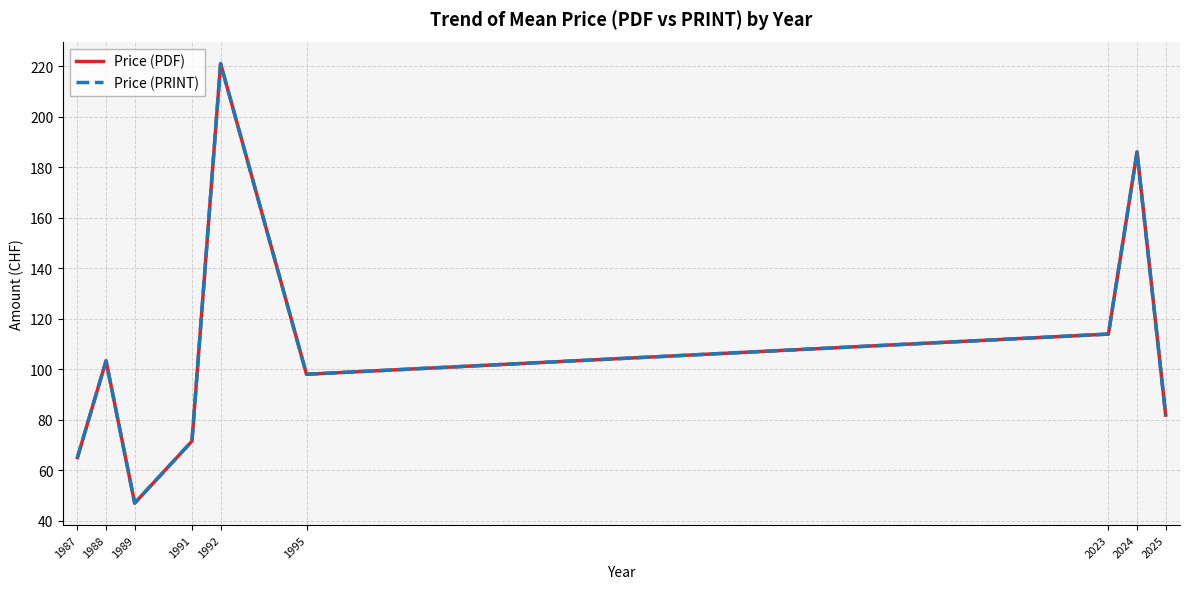

How many interior local peaks does the Price (PDF) series have?

3